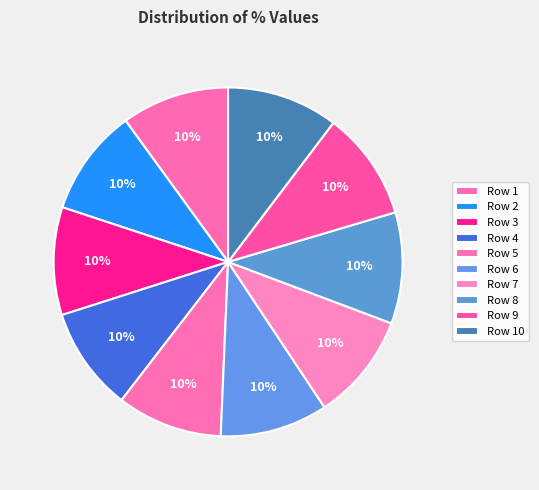

How many slices are in this pie chart?

10